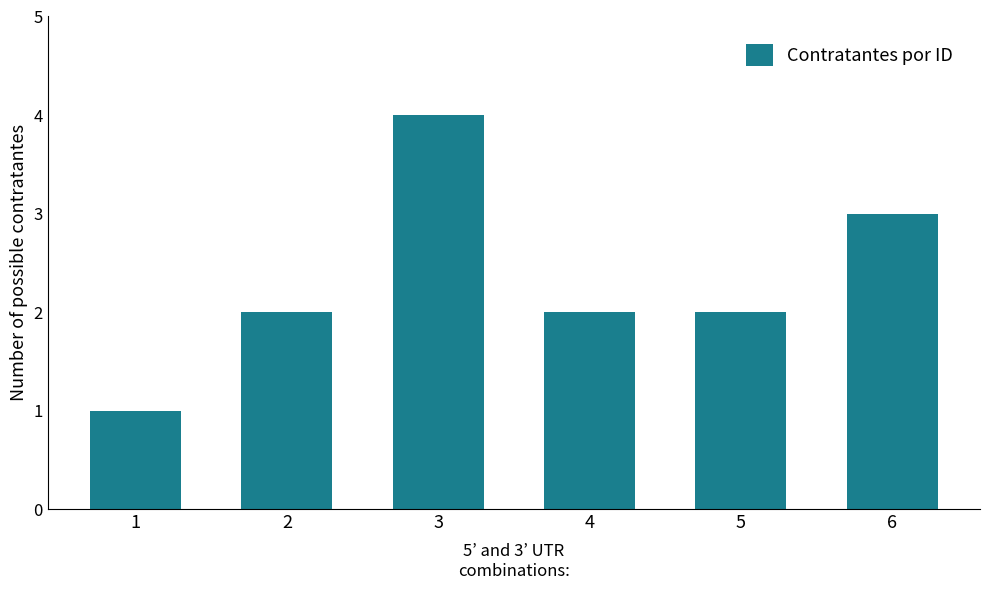

How many distinct data groups are displayed?

1